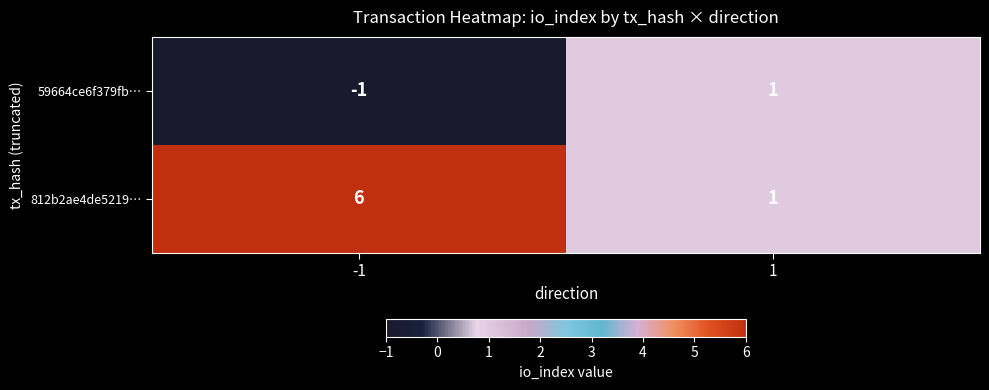

Reading left to right, what are all the values shown in this chart?

59664ce6f379fb…: -1	1
812b2ae4de5219…: 6	1